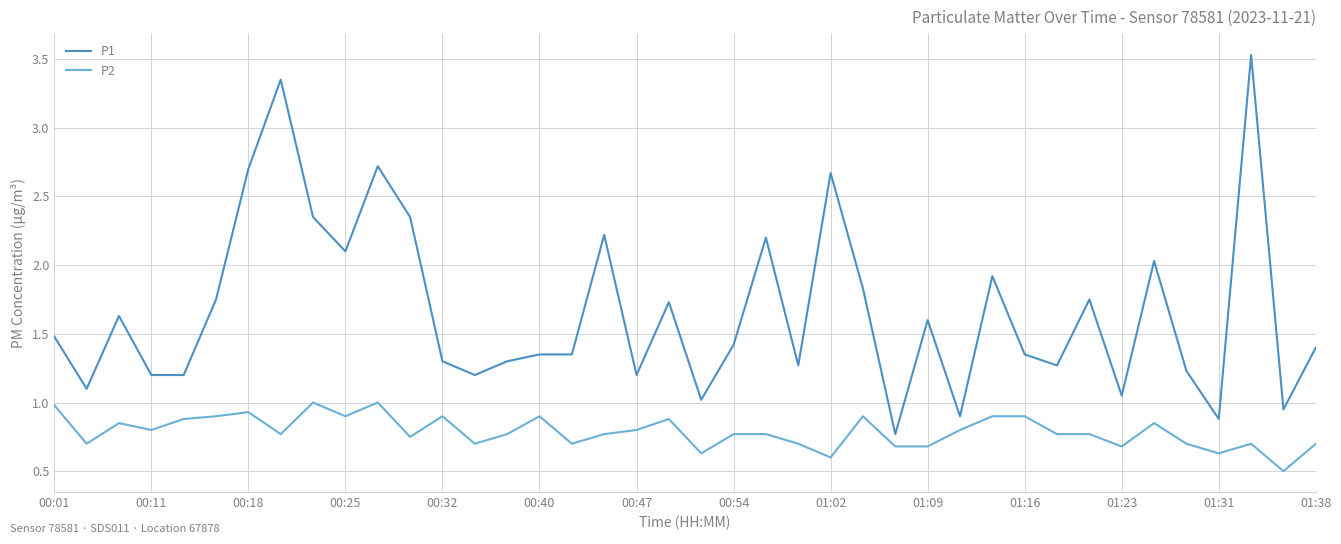

Rank the series by their maximum value, from highest to lowest.

P1, P2